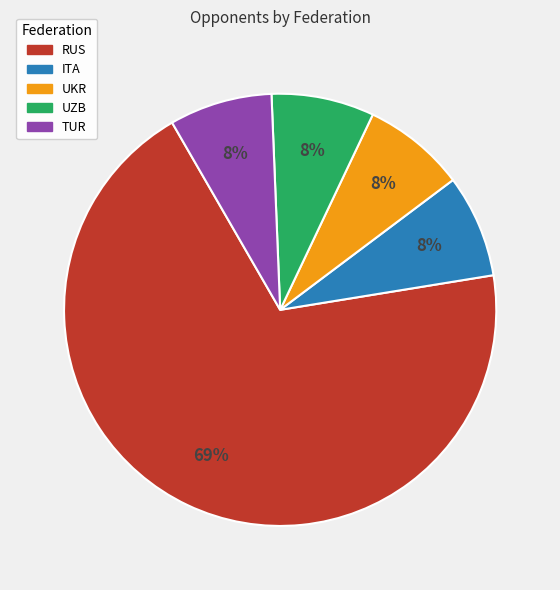

True or false: RUS accounts for 76% of the total.

False